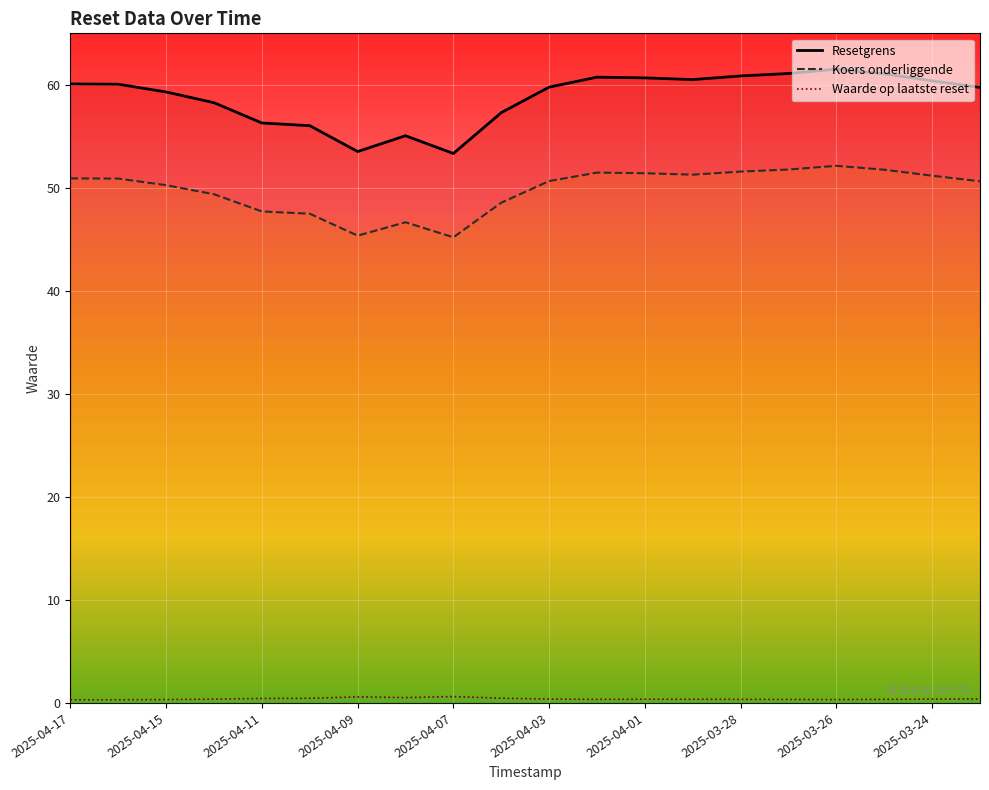

What is the difference between the maximum and minimum values in the Koers onderliggende series?

6.9